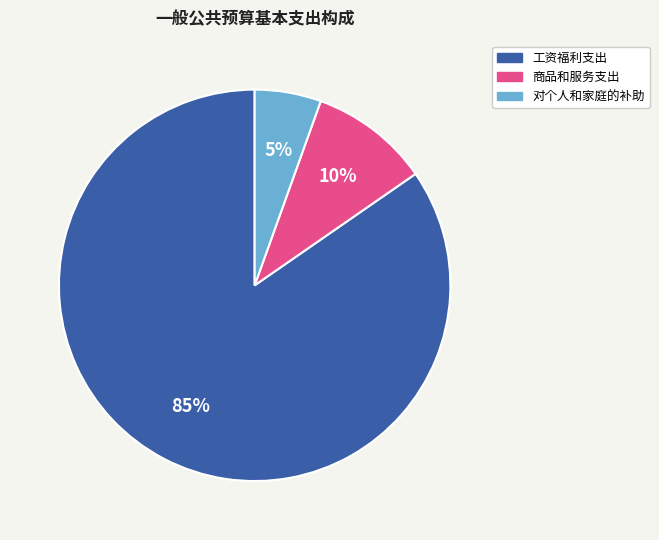

Count the number of slices in the pie.

3